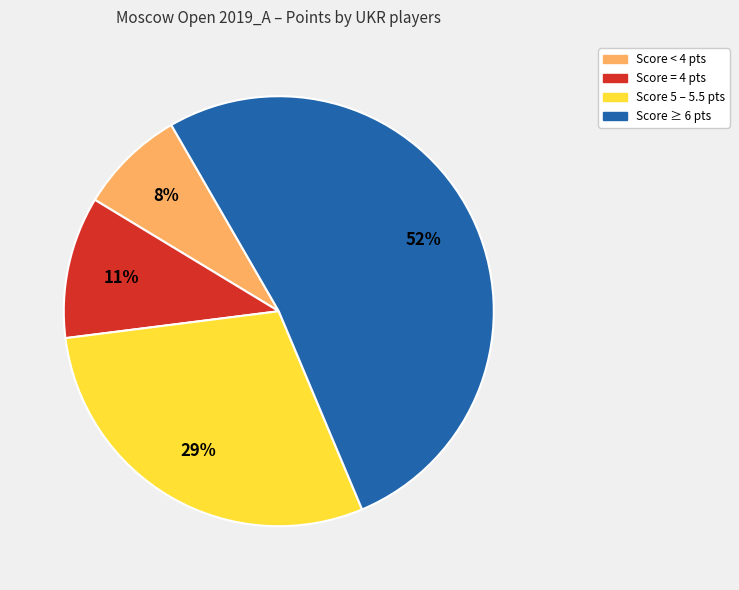

The Score = 4 pts slice represents 11% of the pie. True or false?

True